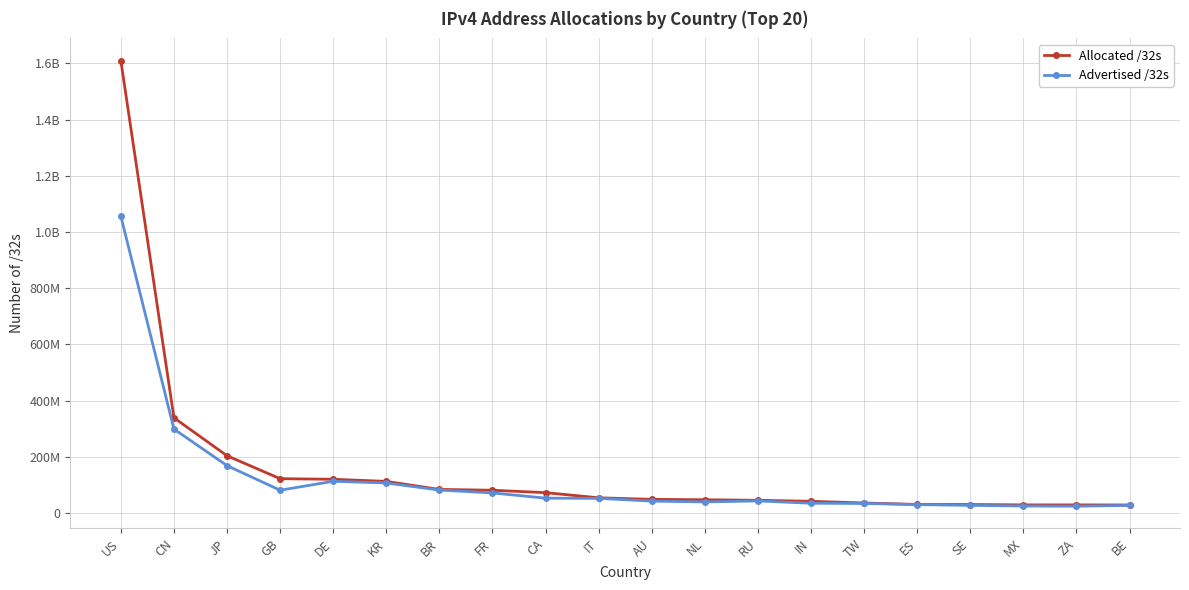

What are all the series names shown in the legend?

Allocated /32s, Advertised /32s